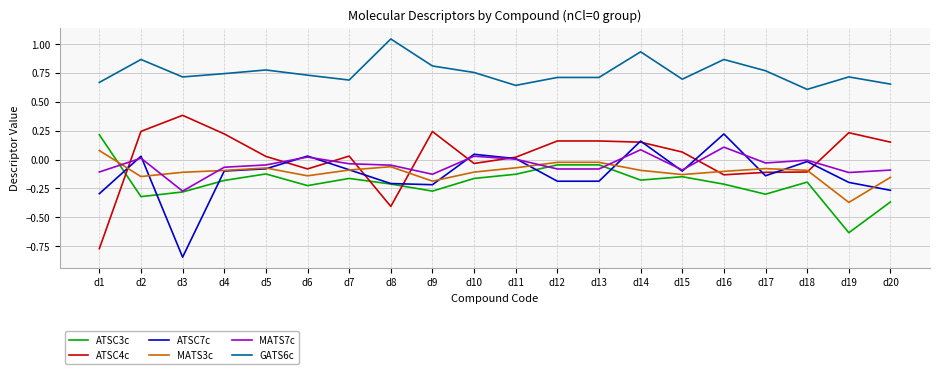

True or false: ATSC4c and GATS6c cross at least once.

False